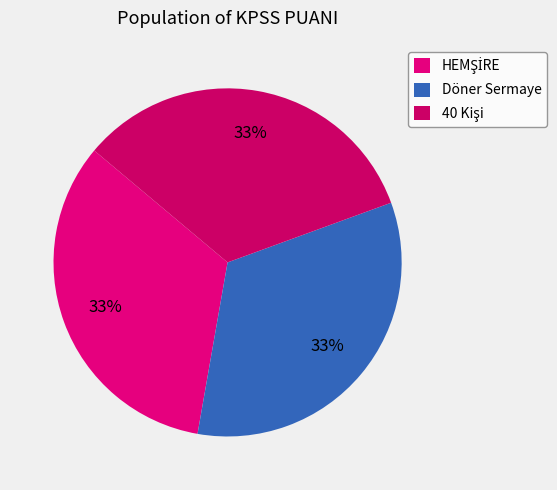

How many segments does this pie chart have?

3